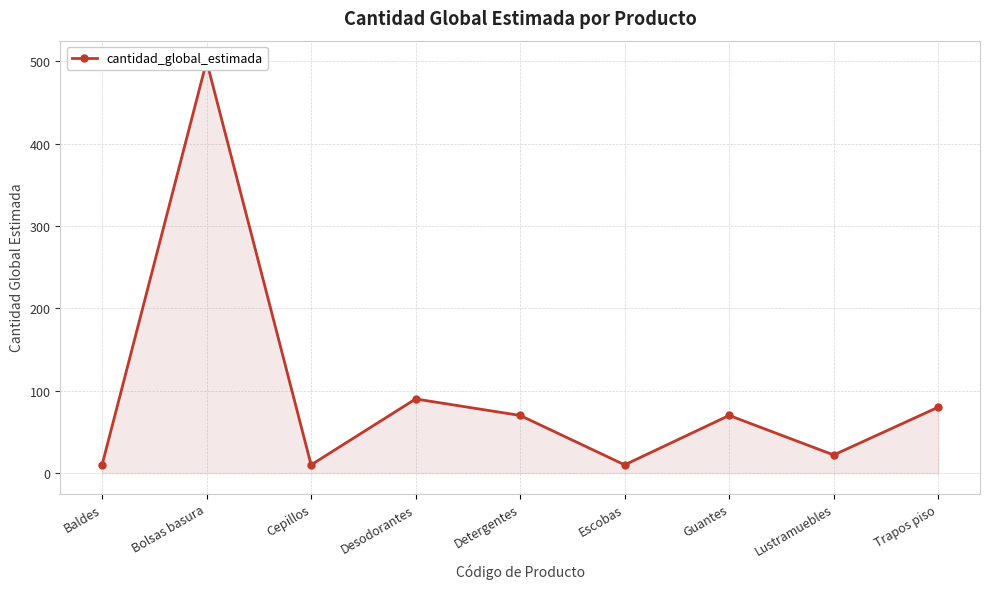

Approximately how many times larger is the value at Escobas compared to Cepillos?

1.0